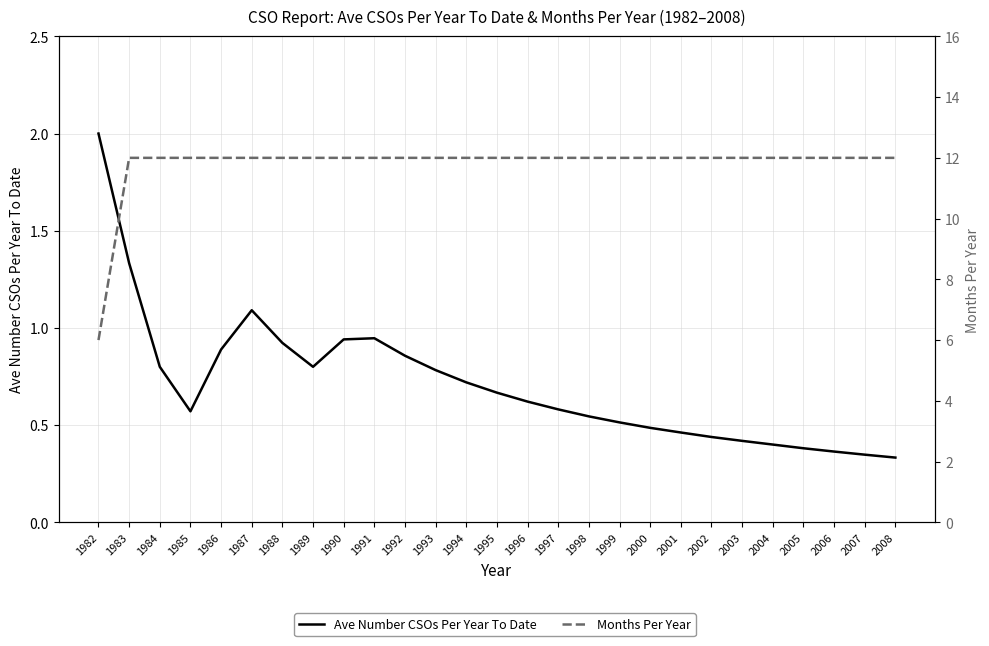

At which category is the sum across all series the highest?

1983